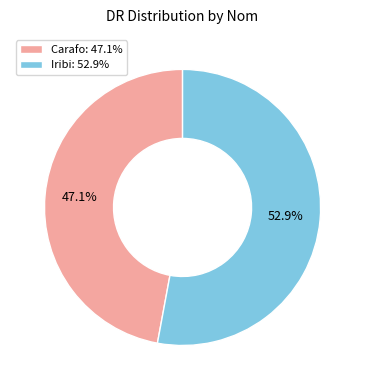

What is the largest slice in the pie chart?

Iribi